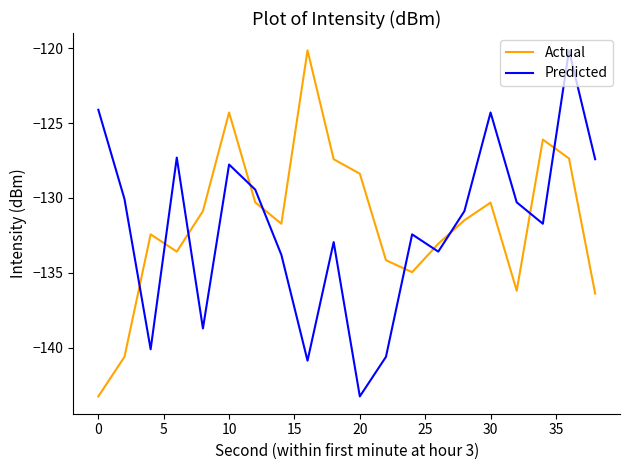

What is the lowest value of the Actual series?

-143.3